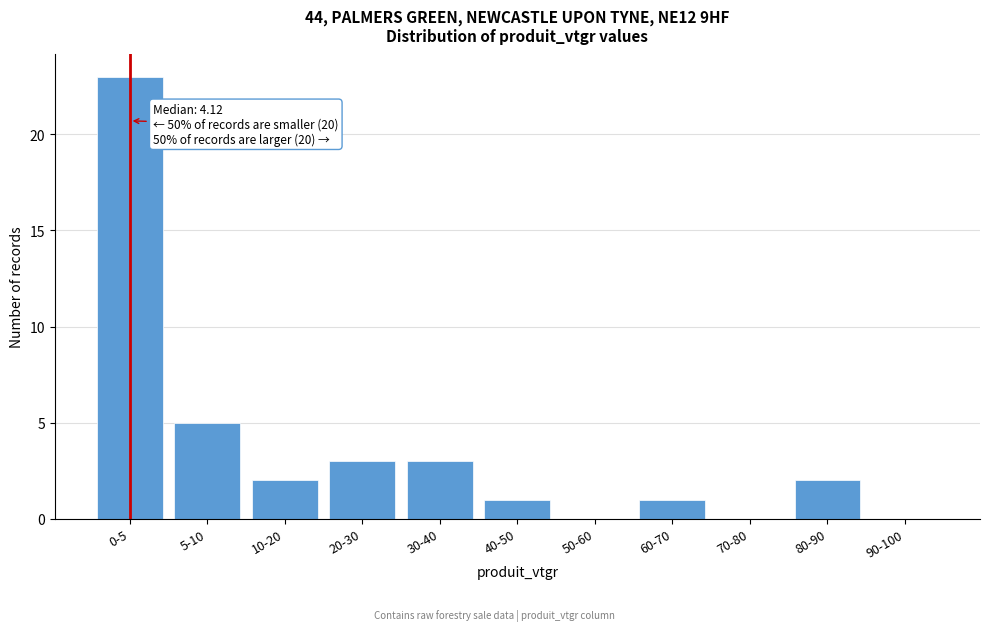

Reading left to right, list all the values displayed in this chart.

0-5=23	5-10=5	10-20=2	20-30=3	30-40=3	40-50=1	50-60=0	60-70=1	70-80=0	80-90=2	90-100=0